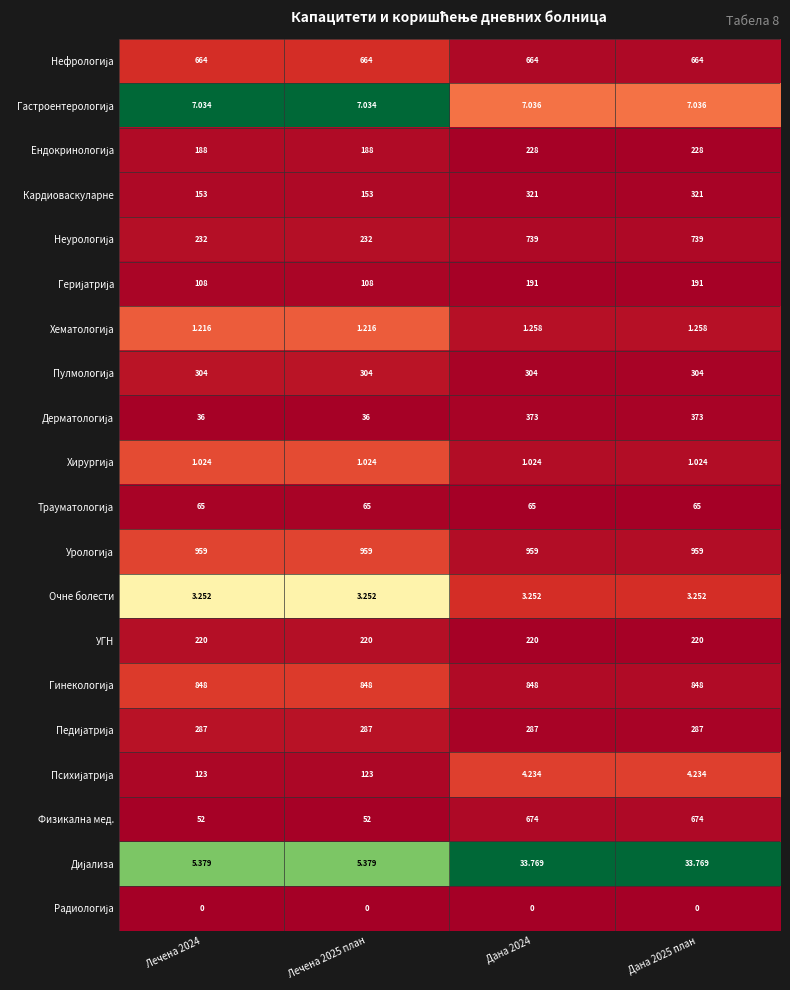

Which series changed the most between Лечена 2025 план and Дана 2025 план?

Физикална мед.